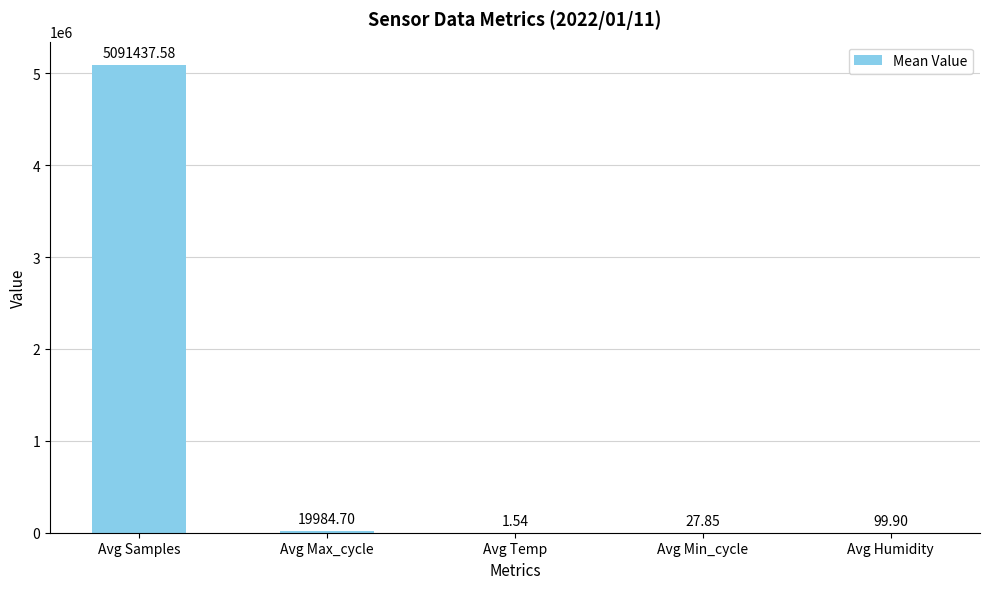

True or false: the data shows 99.9 at Avg Humidity.

True